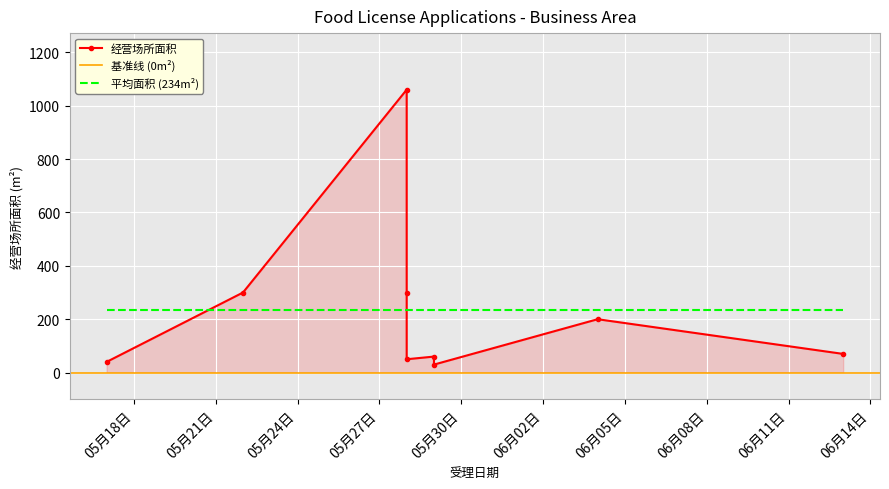

How many values exceed 70?

4